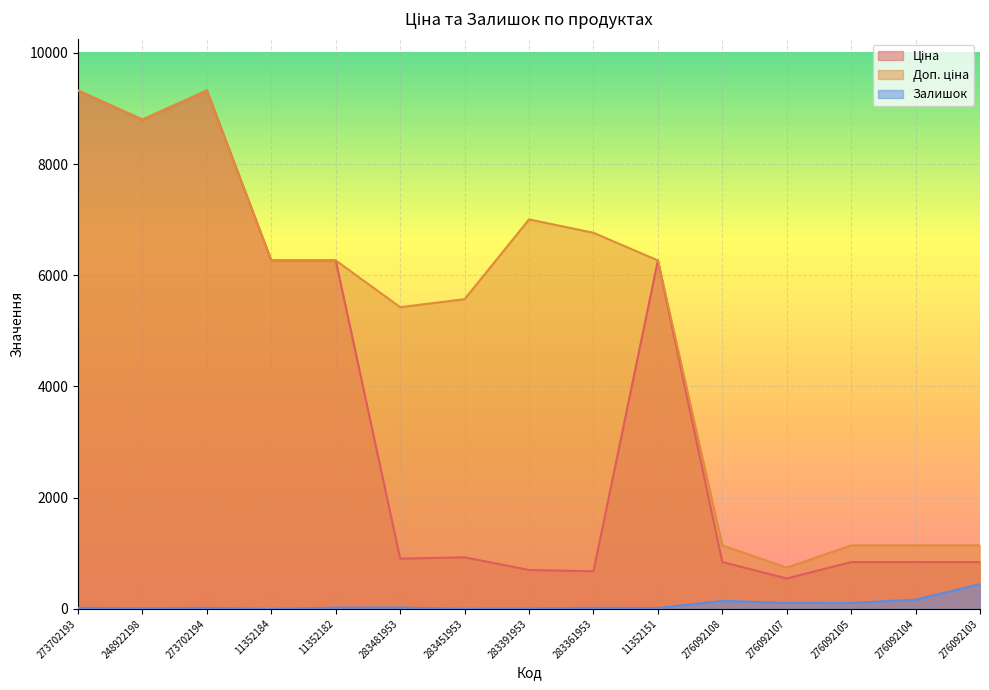

List the series in order of their peak value, lowest first.

Залишок, Ціна, Доп. ціна